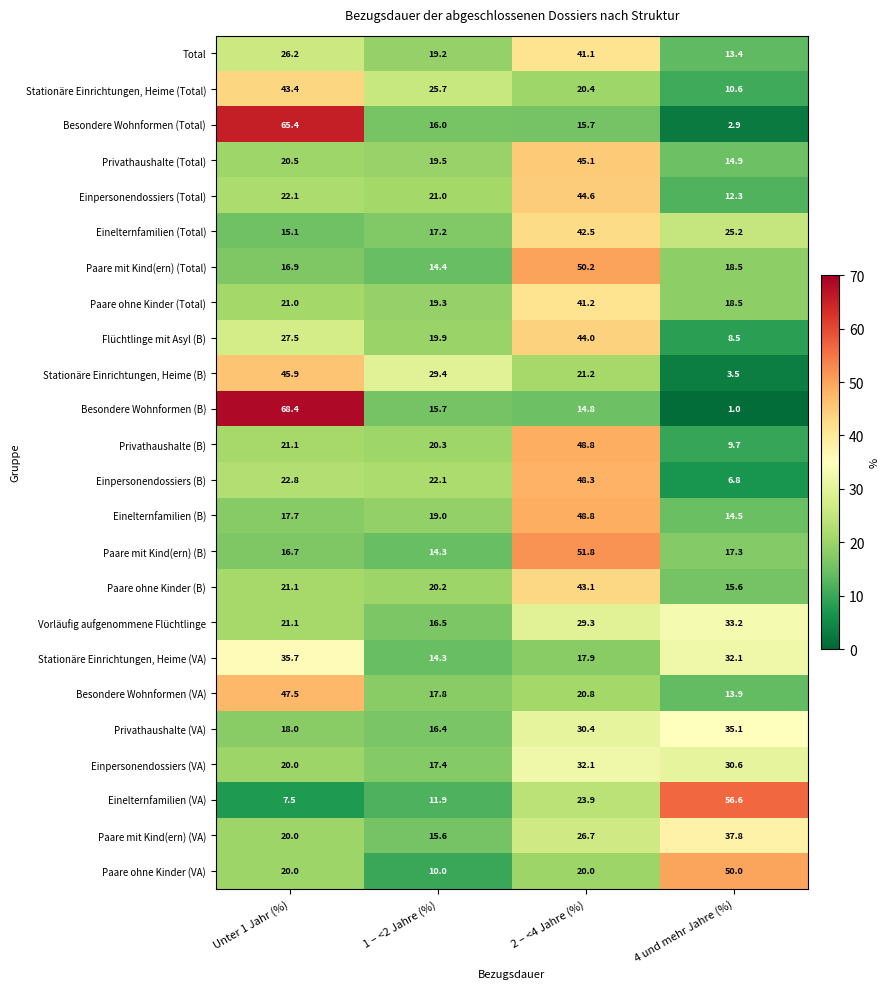

At how many categories does at least one series exceed 16?

4